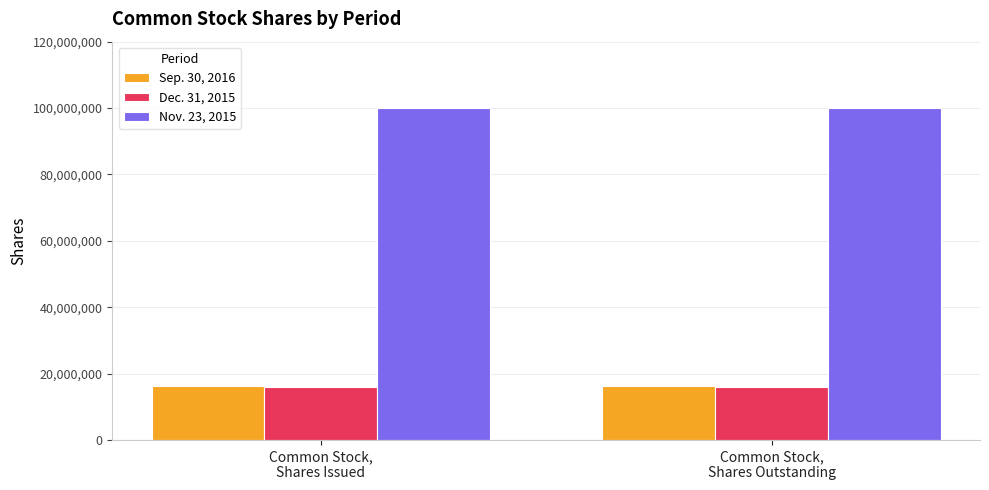

What are all the series names shown in the legend?

Sep. 30, 2016, Dec. 31, 2015, Nov. 23, 2015